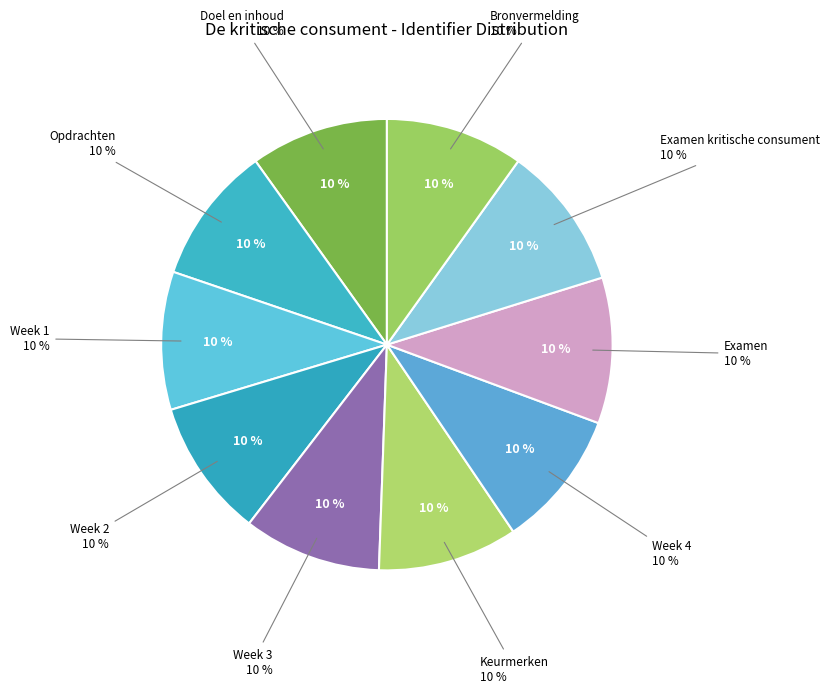

Is it true that Doel en inhoud is 2% of the pie?

False